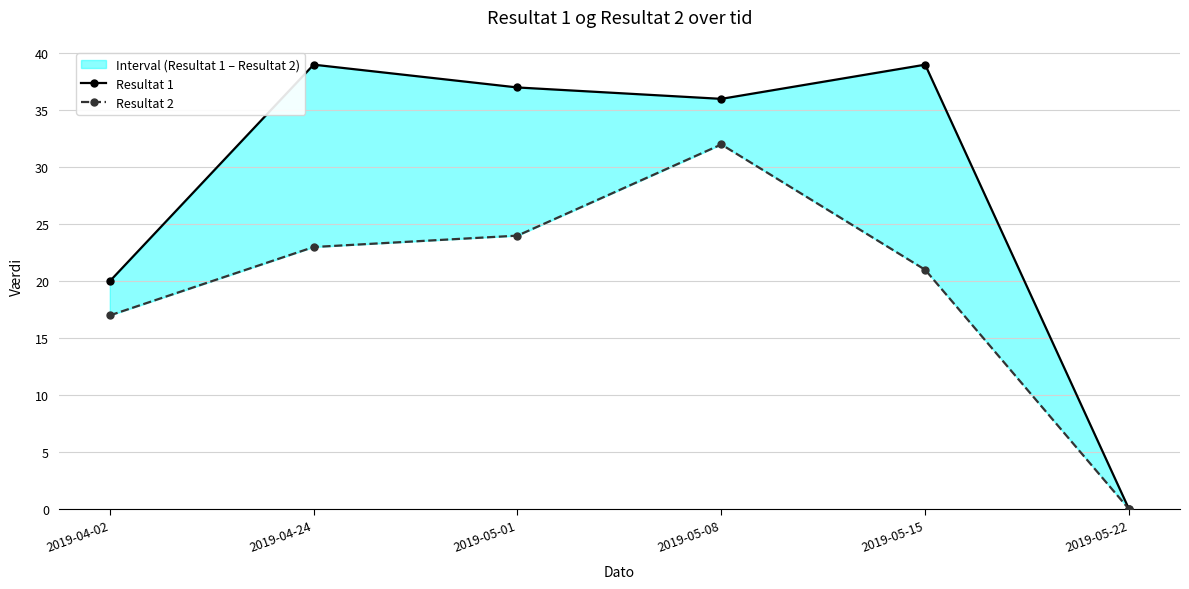

Reading left to right, what are all the values shown in this chart?

Resultat 1: 20	39	37	36	39	0
Resultat 2: 17	23	24	32	21	0